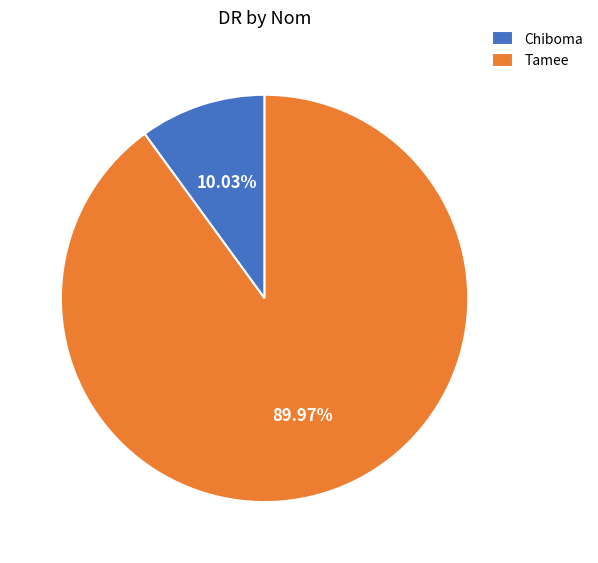

Which slice is the smallest?

Chiboma